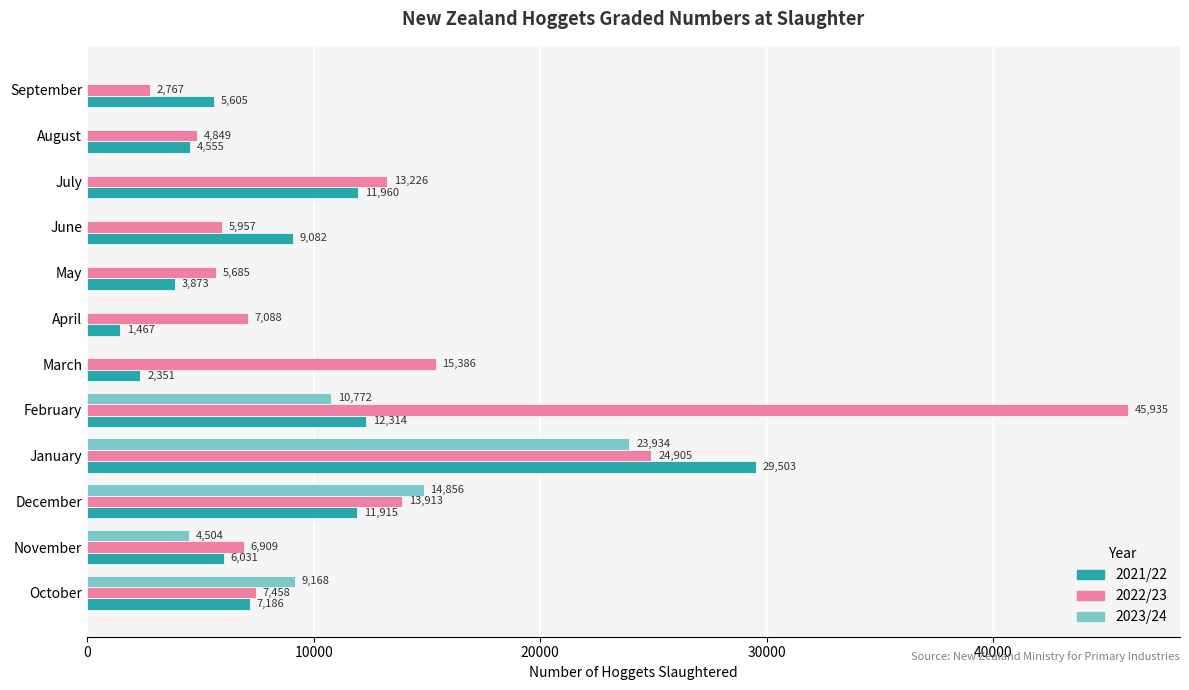

What is the average value of the 2022/23 series?

12840